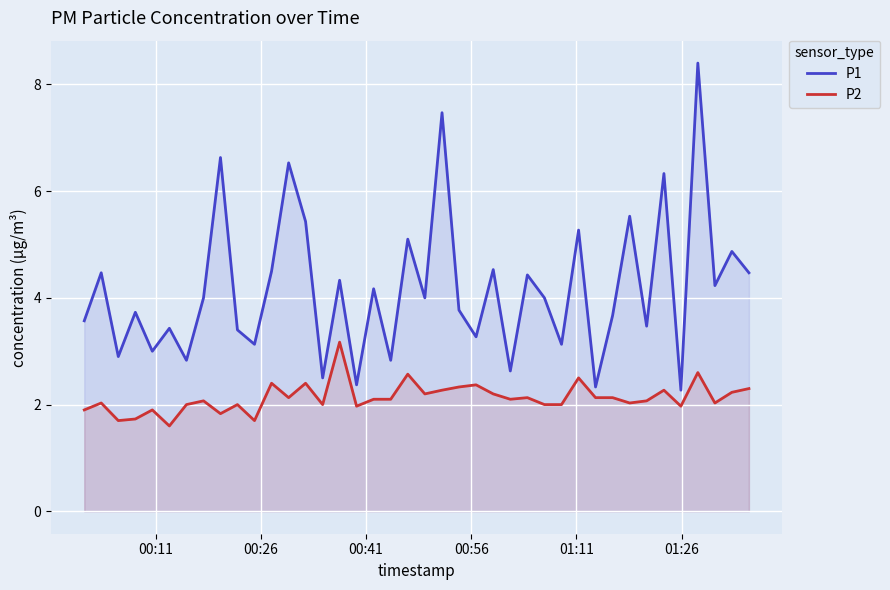

How many data points in P1 are above 4?

18